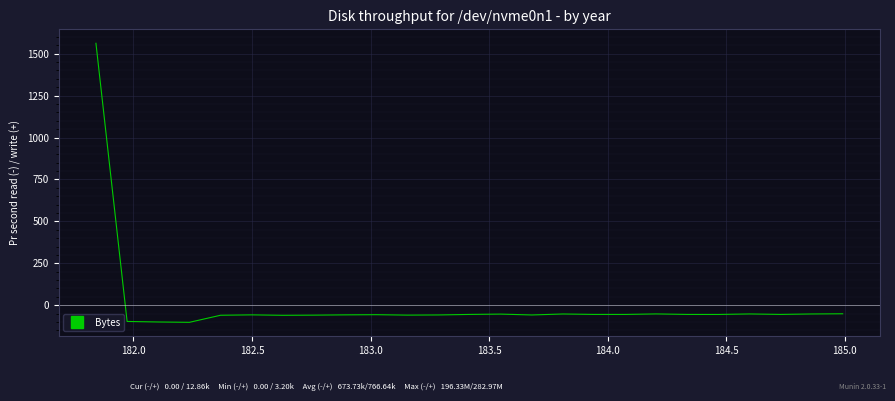

What is the difference between the maximum and minimum values?

1663.7